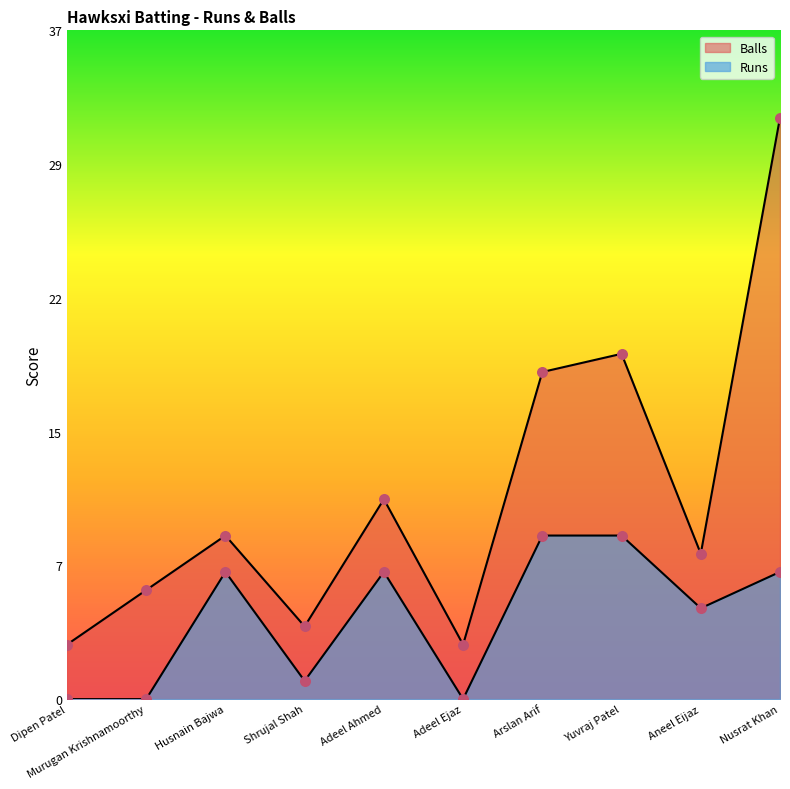

Is the value of Balls at Aneel Eijaz greater than the value of Runs at Murugan Krishnamoorthy?

Yes